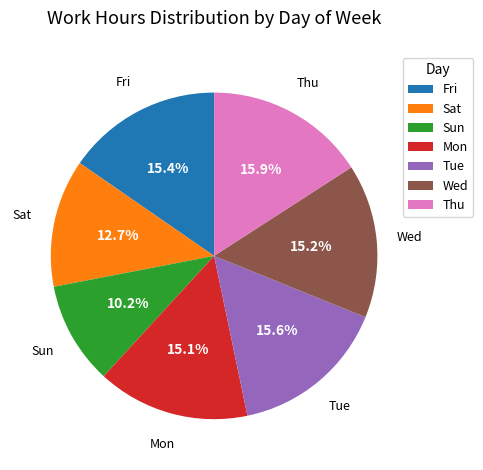

To the nearest percent, what percentage of the pie is Thu?

16%